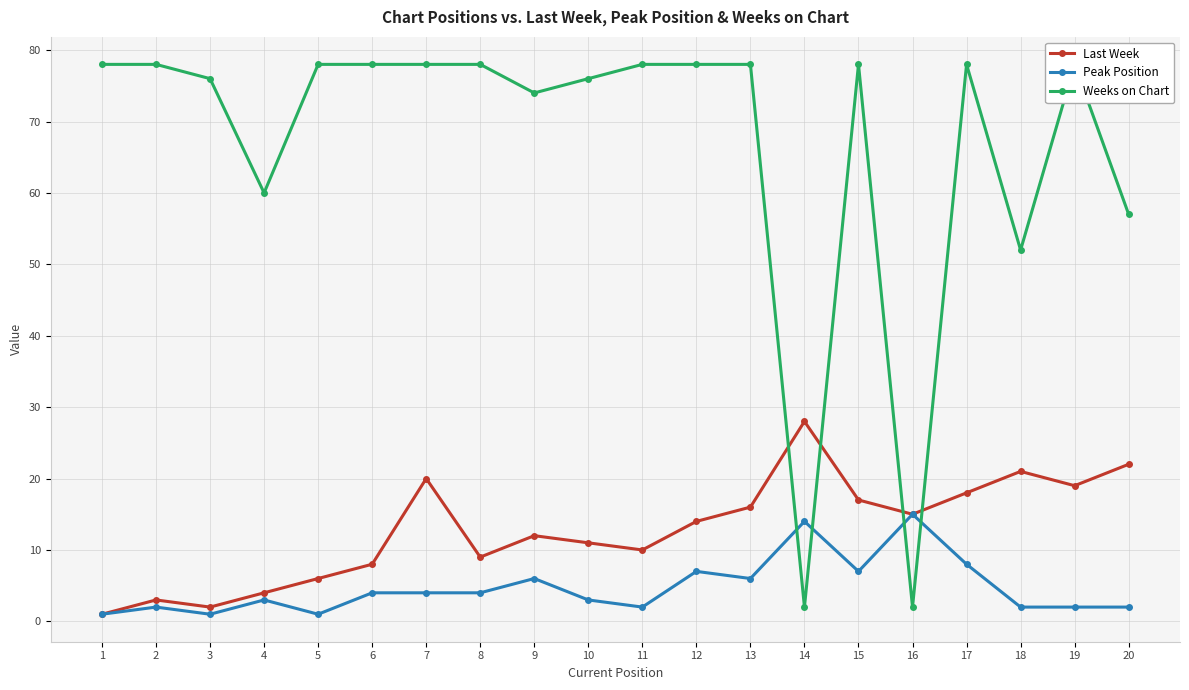

Between 6 and 16, which is larger?

16